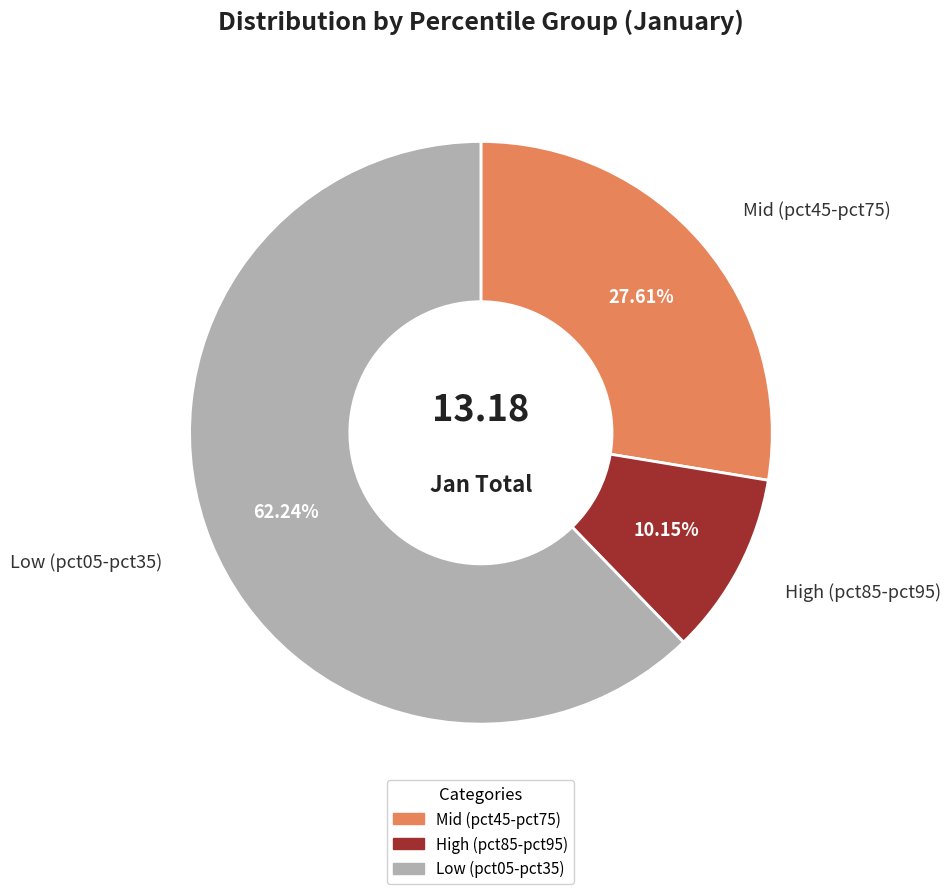

Does any single category account for the majority?

Yes